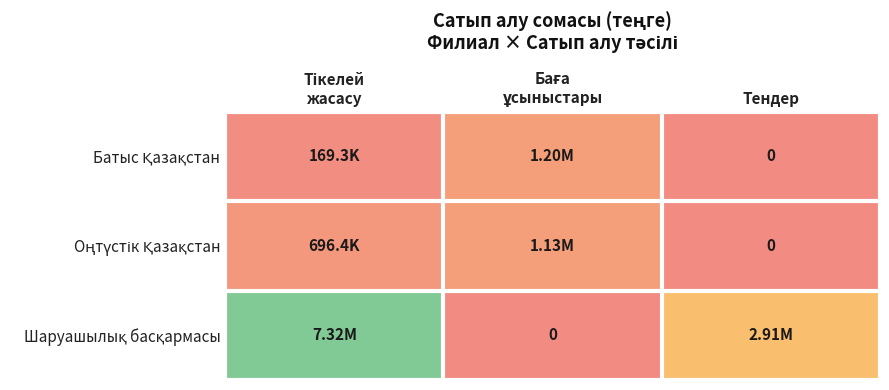

Rank the series at Тендер from lowest to highest value.

Батыс Қазақстан, Оңтүстік Қазақстан, Шаруашылық басқармасы